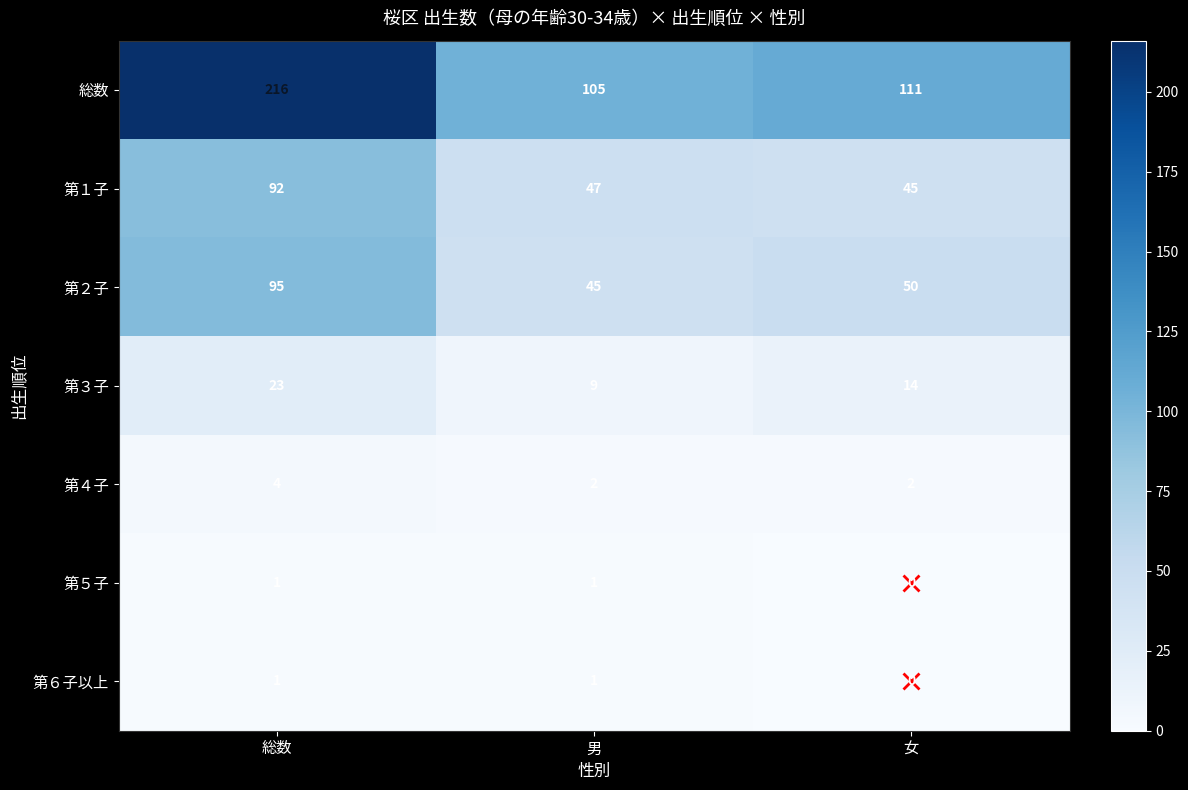

At how many categories does at least one series exceed 167?

1